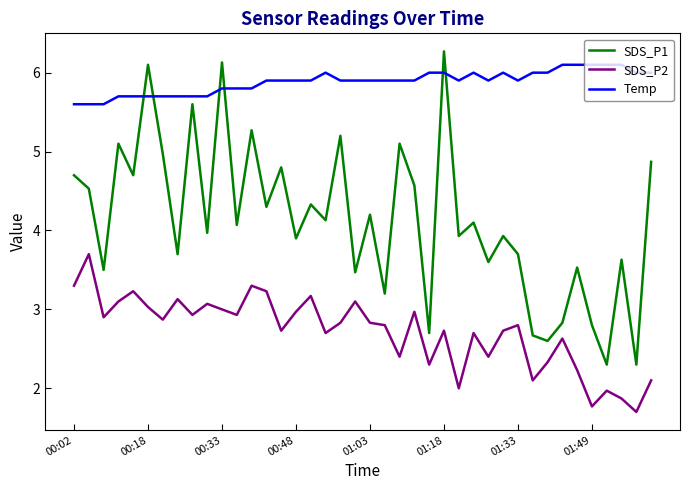

What is the greatest value displayed?

6.3